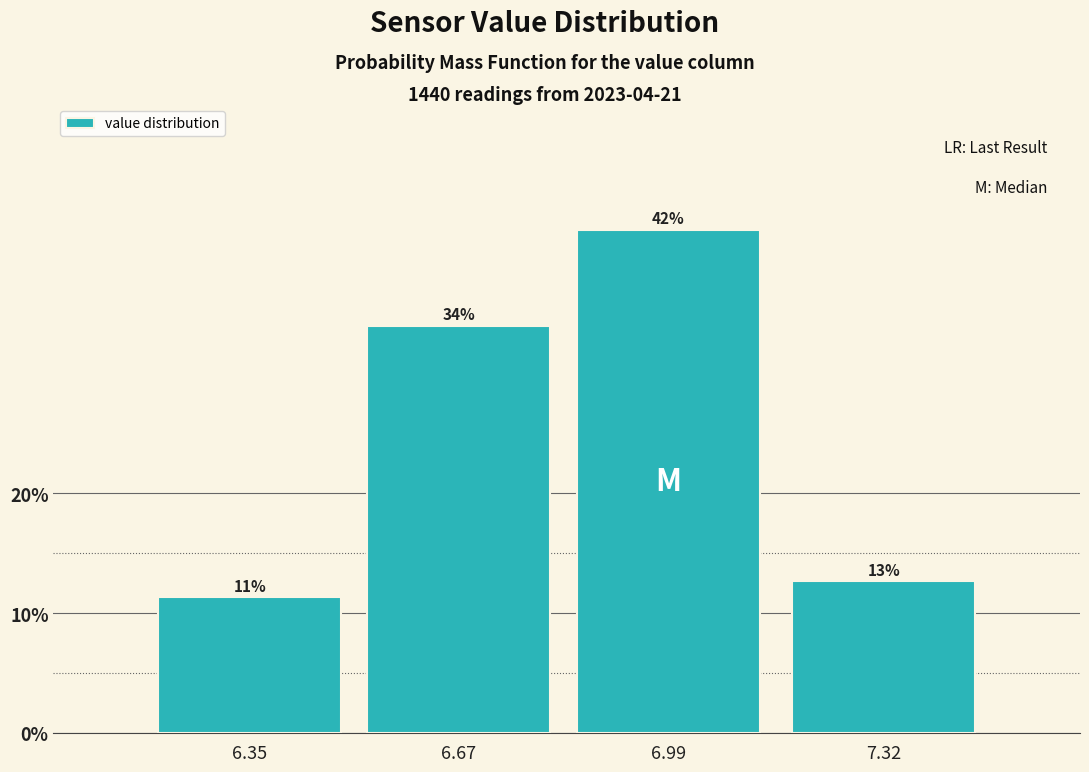

Rank the categories by value from highest to lowest.

6.99, 6.67, 7.32, 6.35